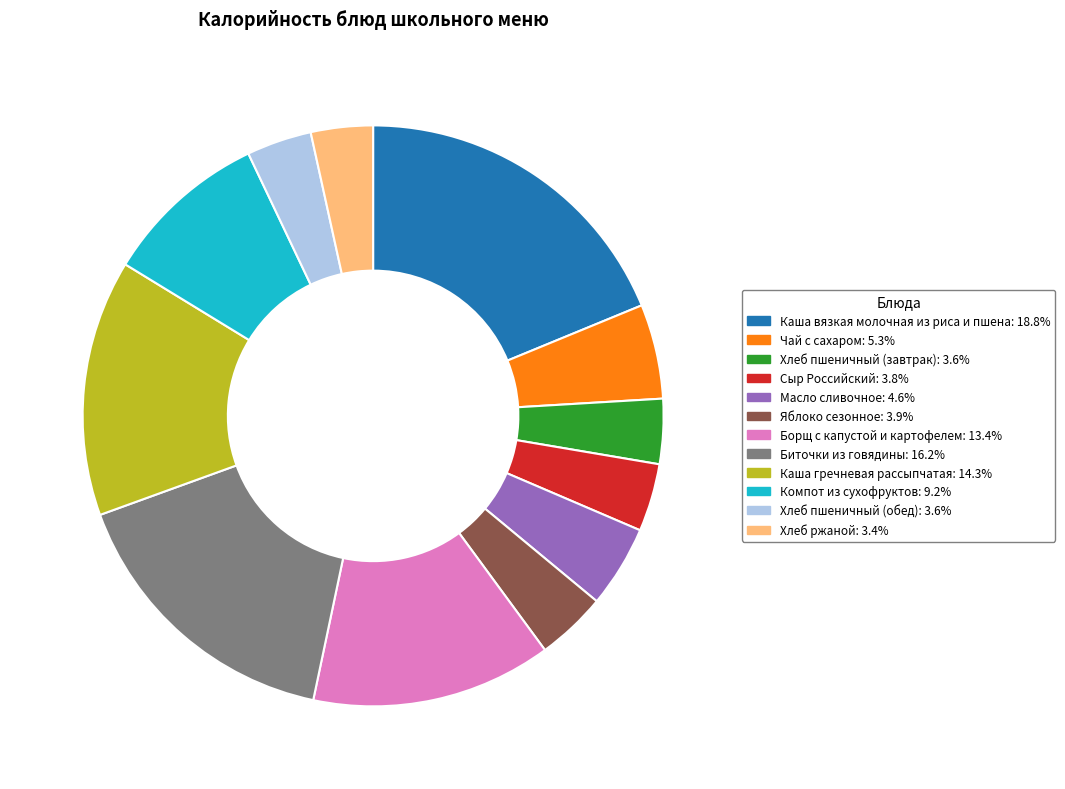

Approximately how many times larger is the value at Сыр Российский compared to Борщ с капустой и картофелем?

0.3